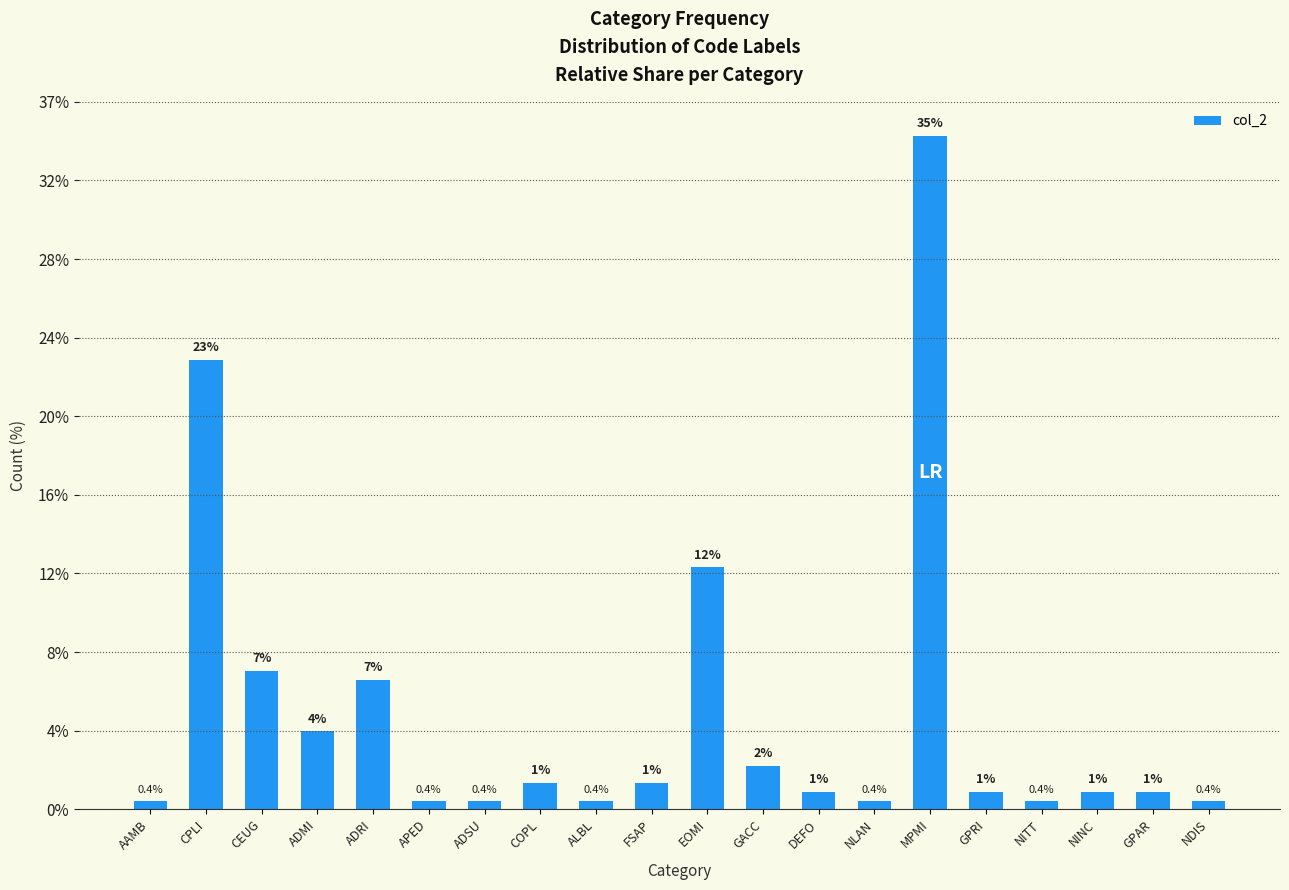

List the labels in order of value, largest first.

MPMI, CPLI, EOMI, CEUG, ADRI, ADMI, GACC, COPL, FSAP, DEFO, GPRI, NINC, GPAR, AAMB, APED, ADSU, ALBL, NLAN, NITT, NDIS